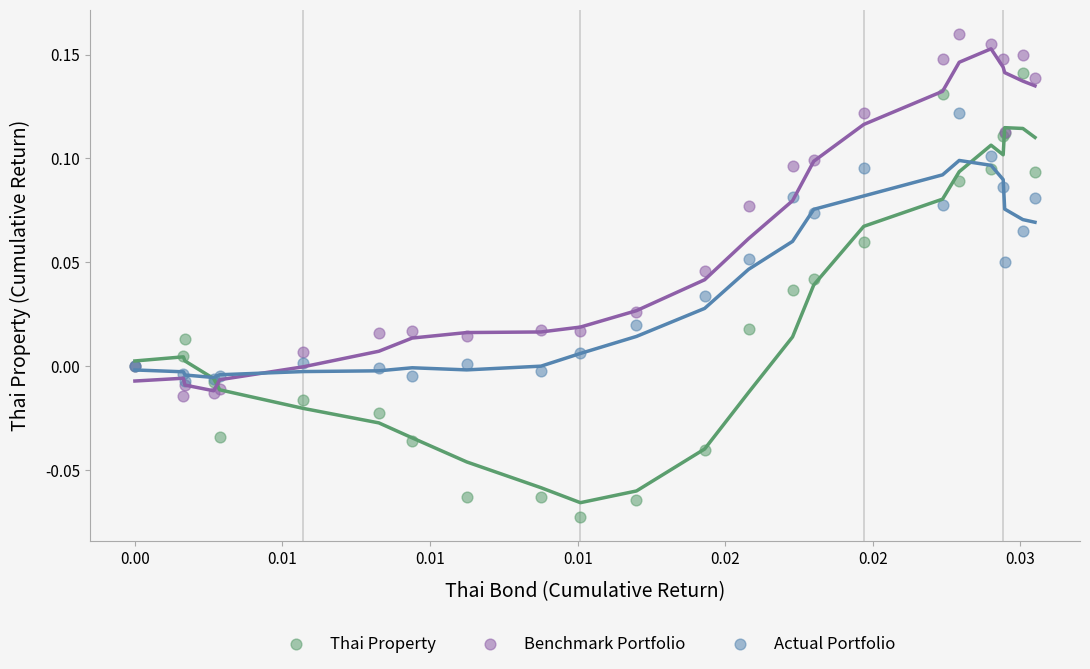

Which series has the largest Y range (max minus min)?

Thai Property